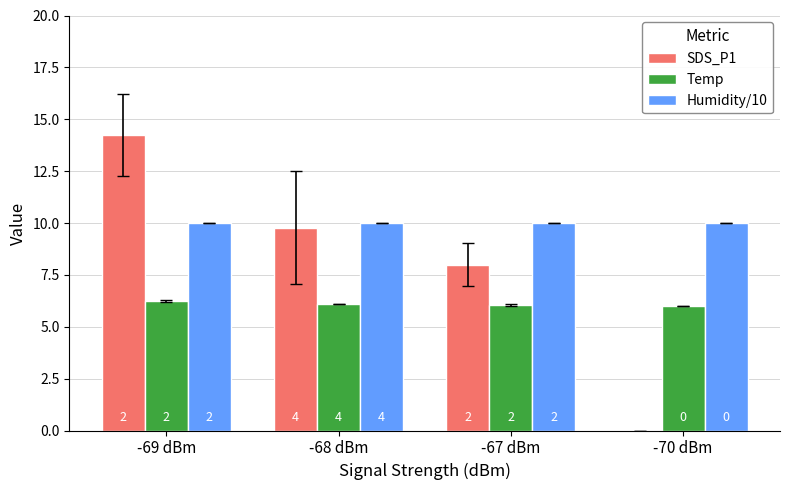

How many groups of bars are there?

4